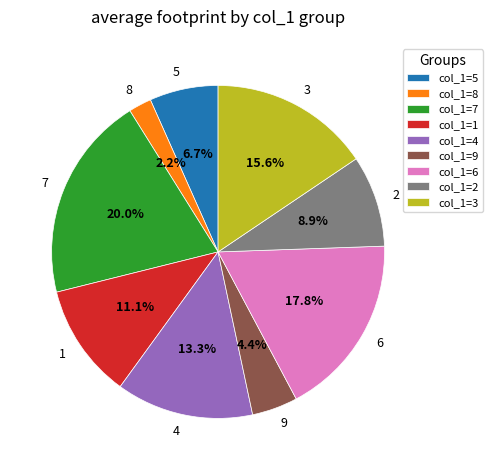

What is the smallest slice in the pie chart?

col_1=8